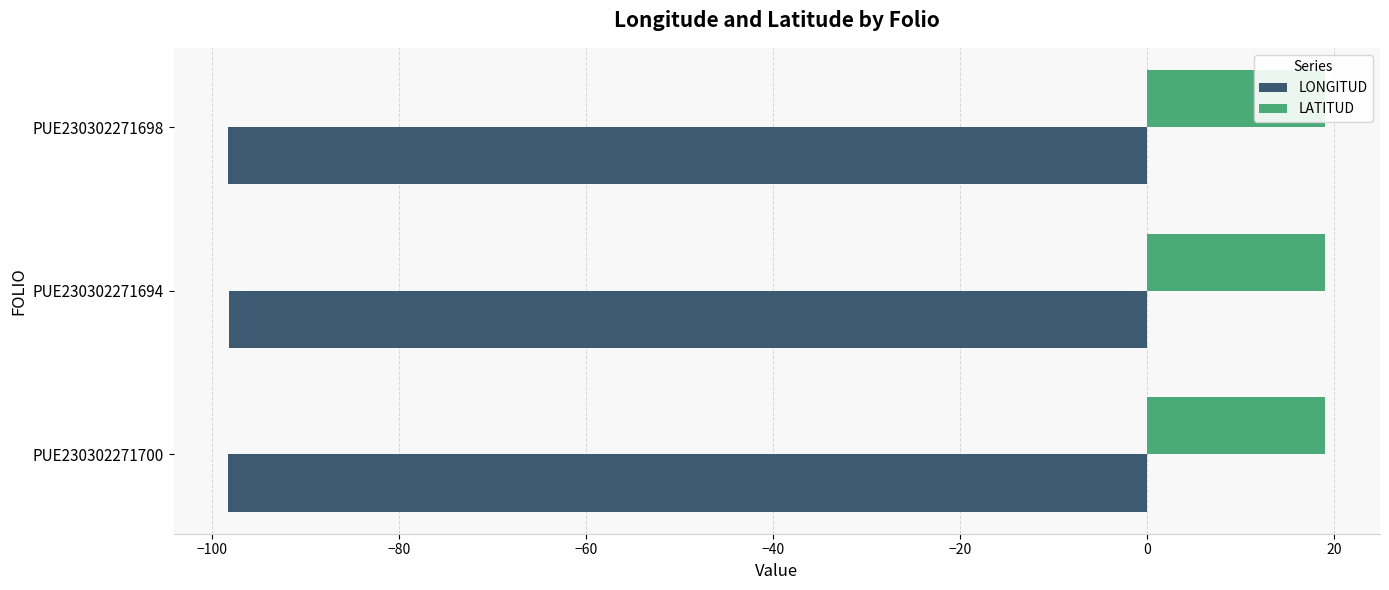

Which series has the largest total across all categories?

LATITUD